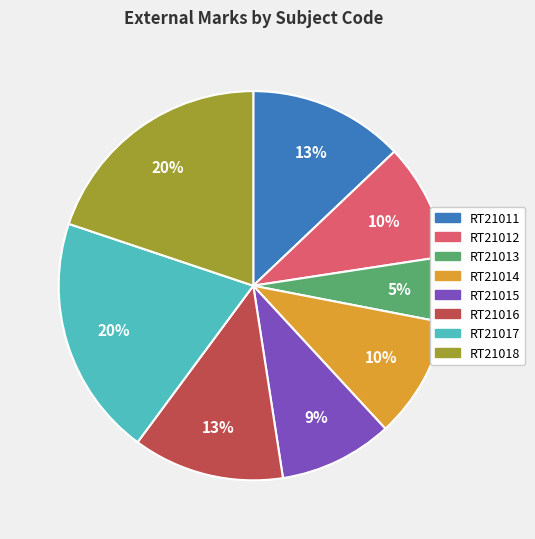

To the nearest percent, what is the average slice percentage?

12%